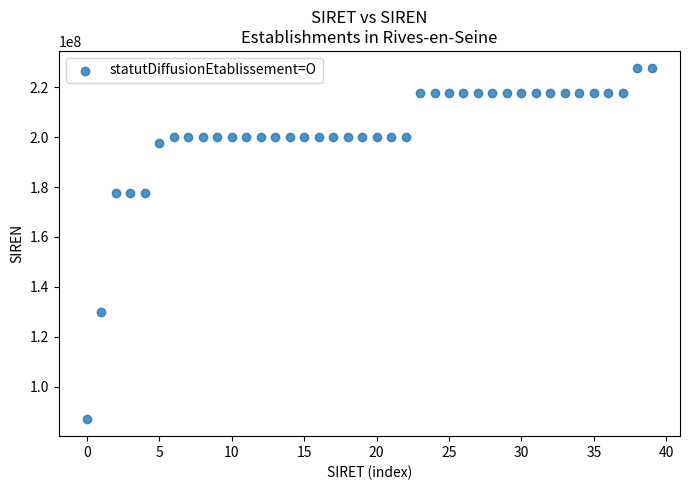

What is the range of Y values (max minus min)?

140465201